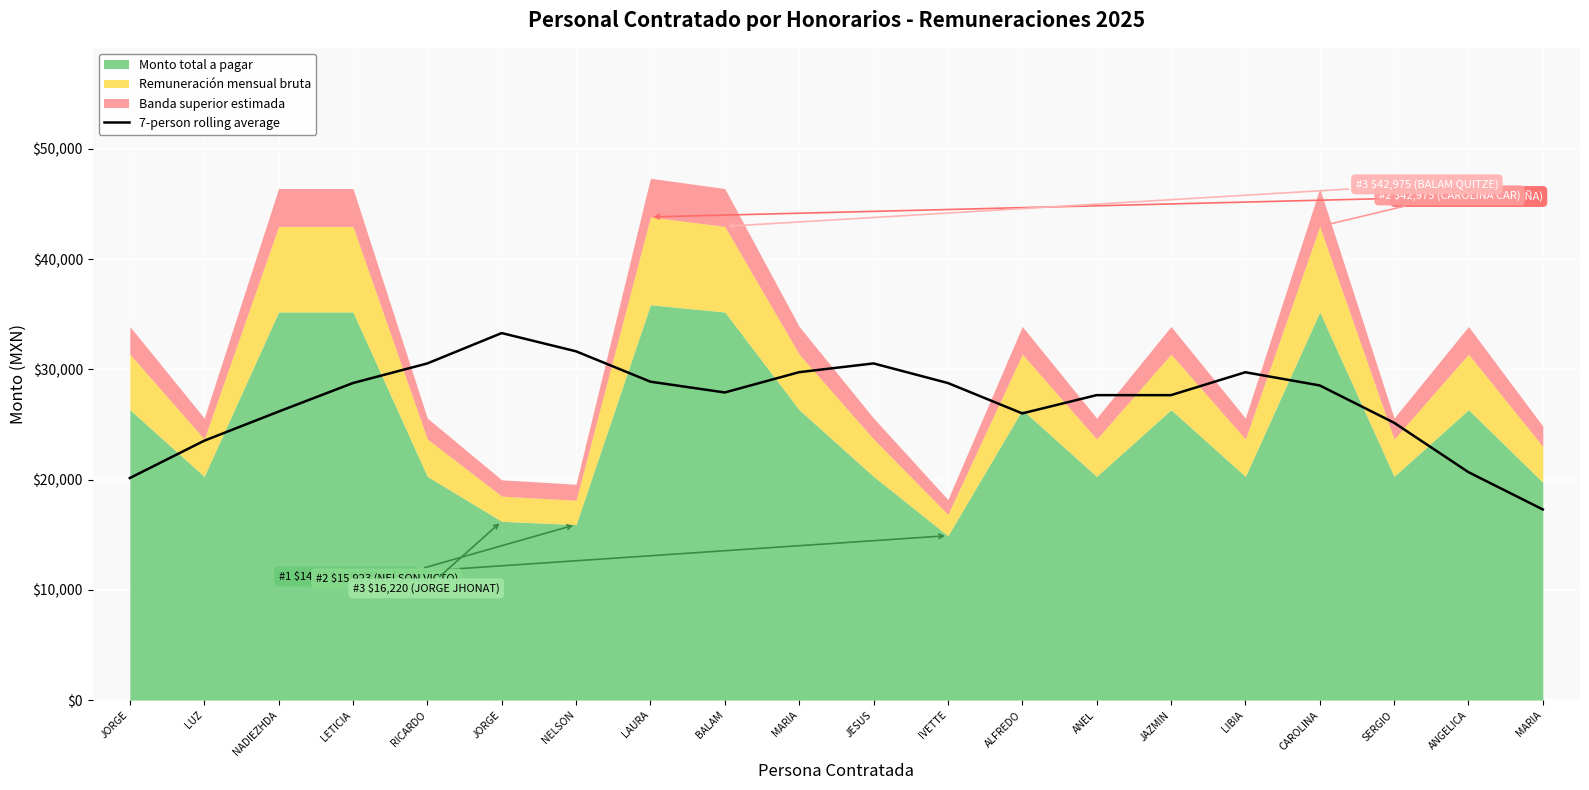

Reading left to right, transcribe all the data shown in this chart.

20146.4	23530.6	26174.1	28763.7	30542.0	33297.1	31641.6	28886.4	27909.1	29749.3	30543.9	28765.6	26010.4	27666.0	27666.0	29742.9	28546.3	25162.1	20678.4	17294.3